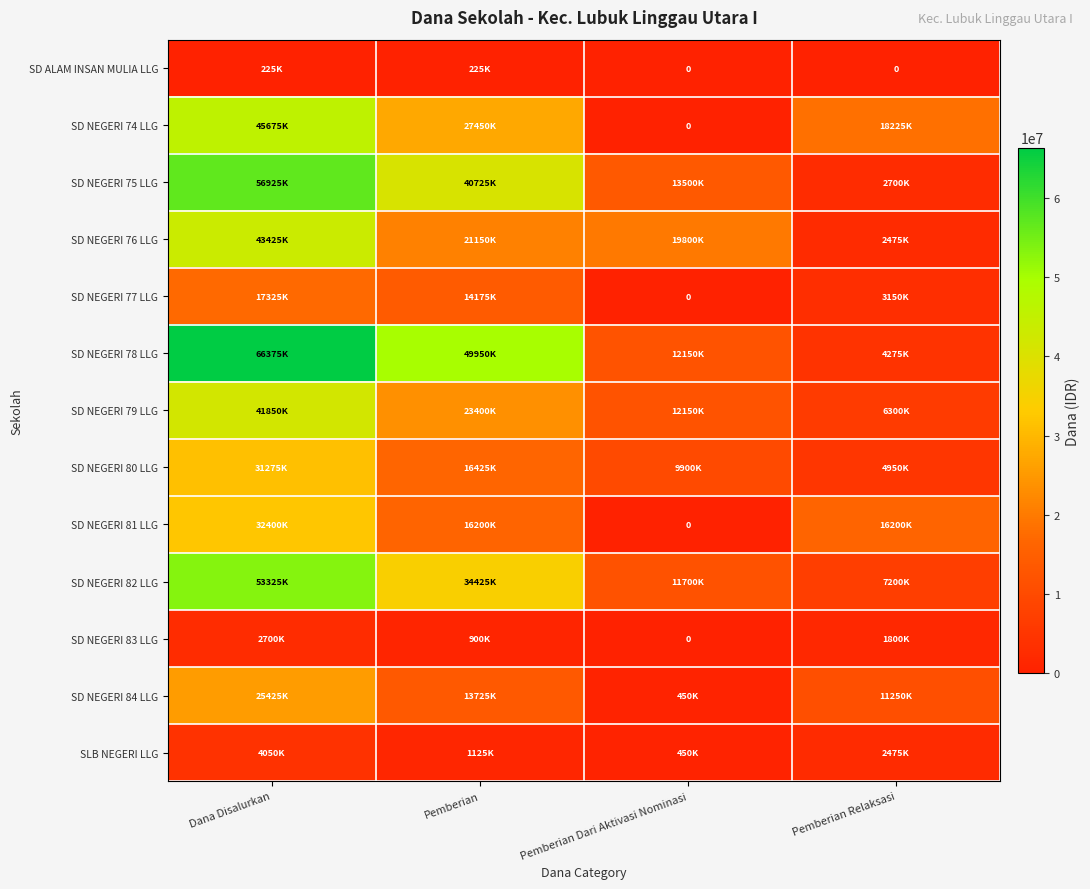

Which category has the highest value across all series?

Dana Disalurkan